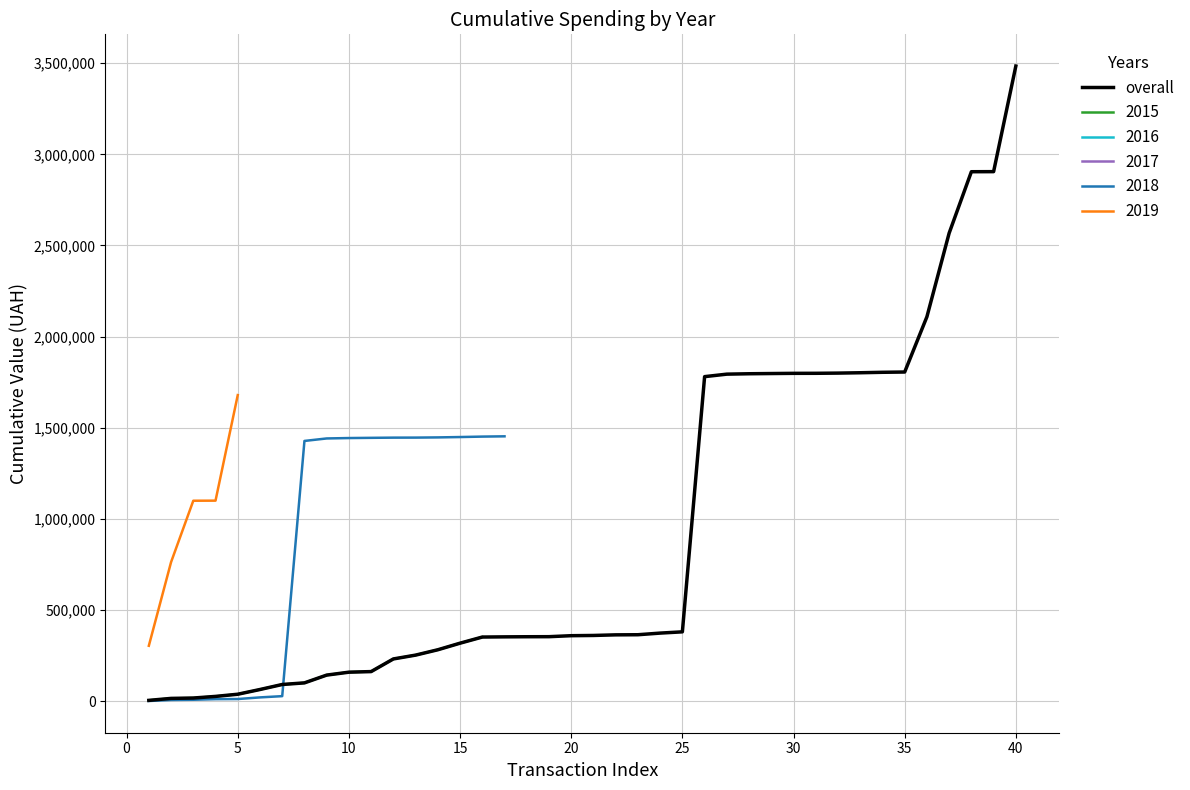

What is the maximum value for overall?

3484681.8